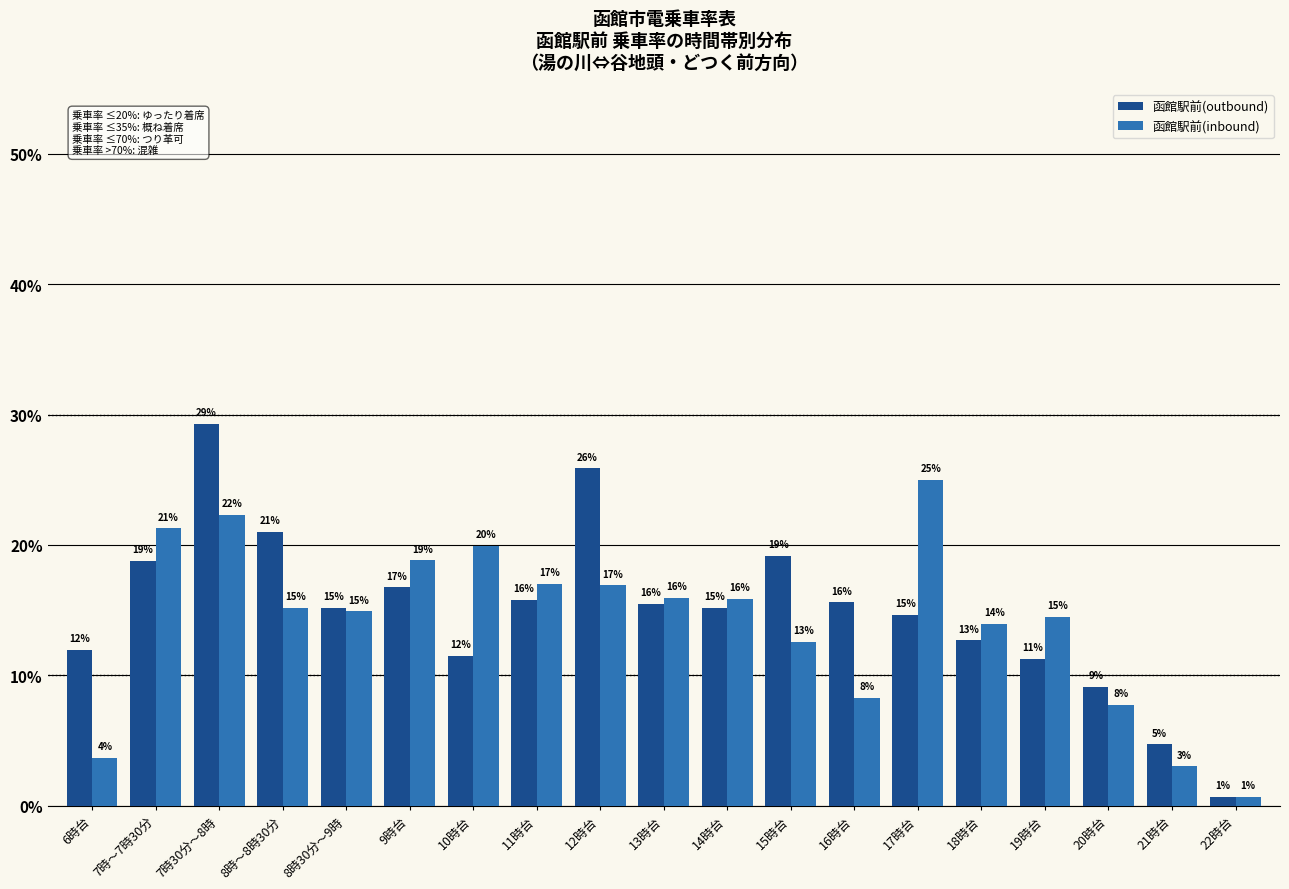

Which series has the widest spread of values?

函館駅前(outbound)